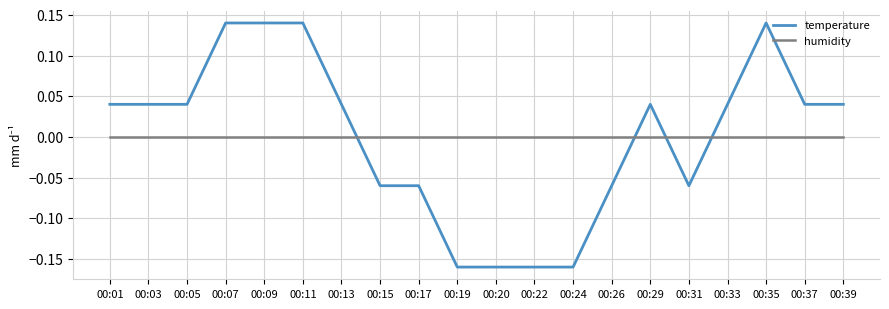

Is it true that humidity equals 0.0 at 00:20?

True